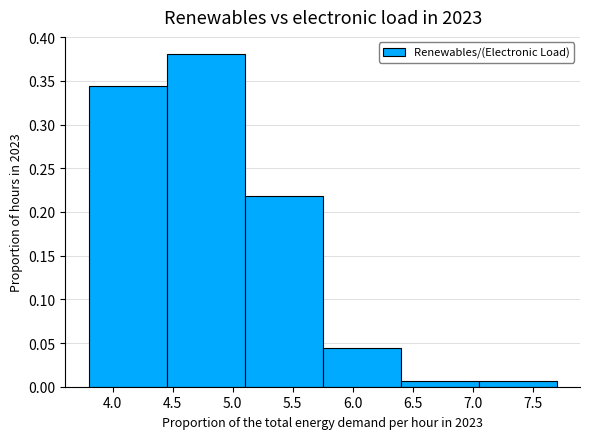

What is the height of the bar covering 6.40 to 7.05 on the x-axis? The values are not printed on the chart, so give them approximately, as read against the axis.

0.005